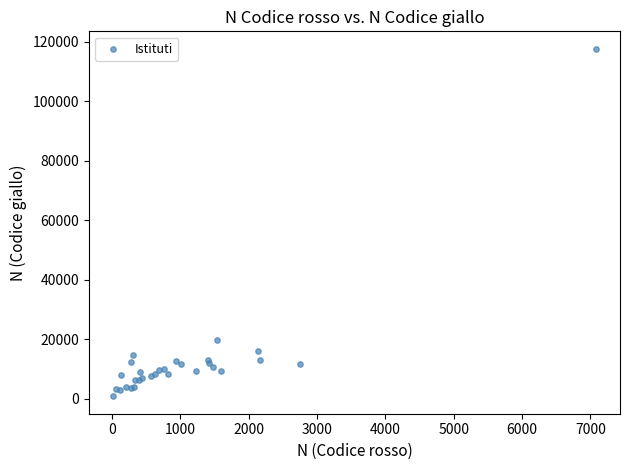

What Y value in the scatter plot is closest to 59180?

19625